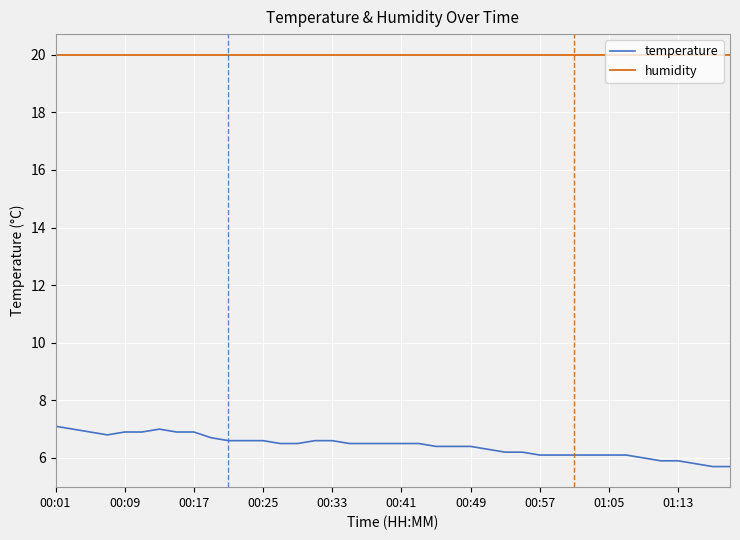

Does the chart display data point markers on the line(s)?

No